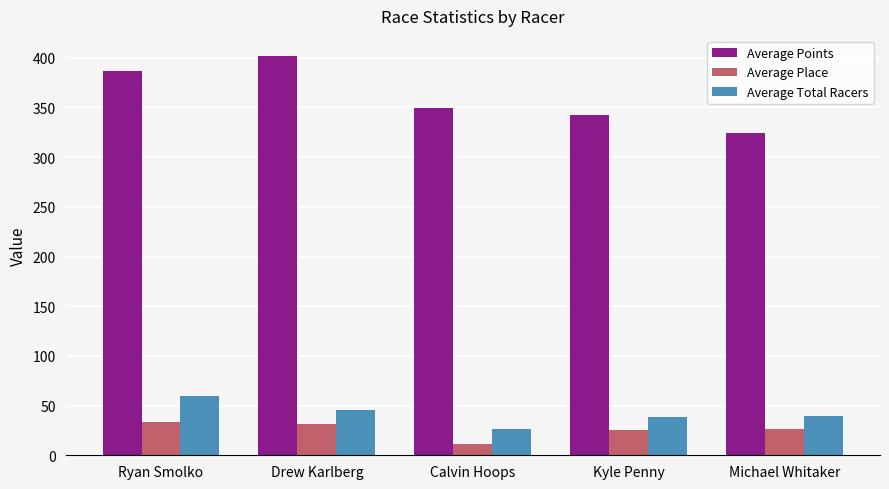

Read the Average Place value at Kyle Penny.

25.7